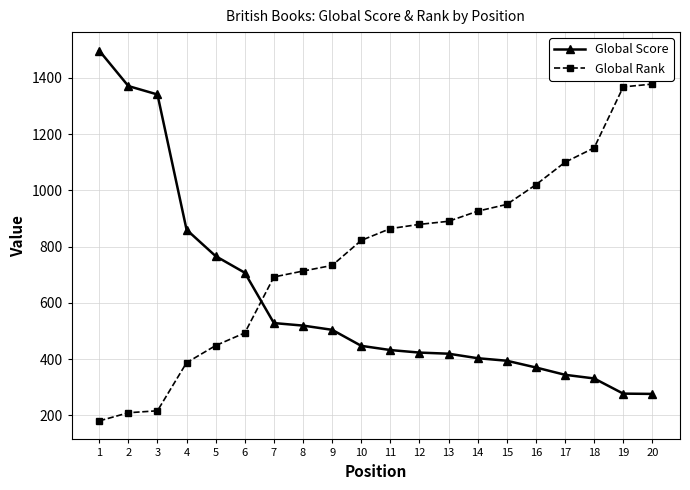

Rank the series by their average value, from highest to lowest.

Global Rank, Global Score